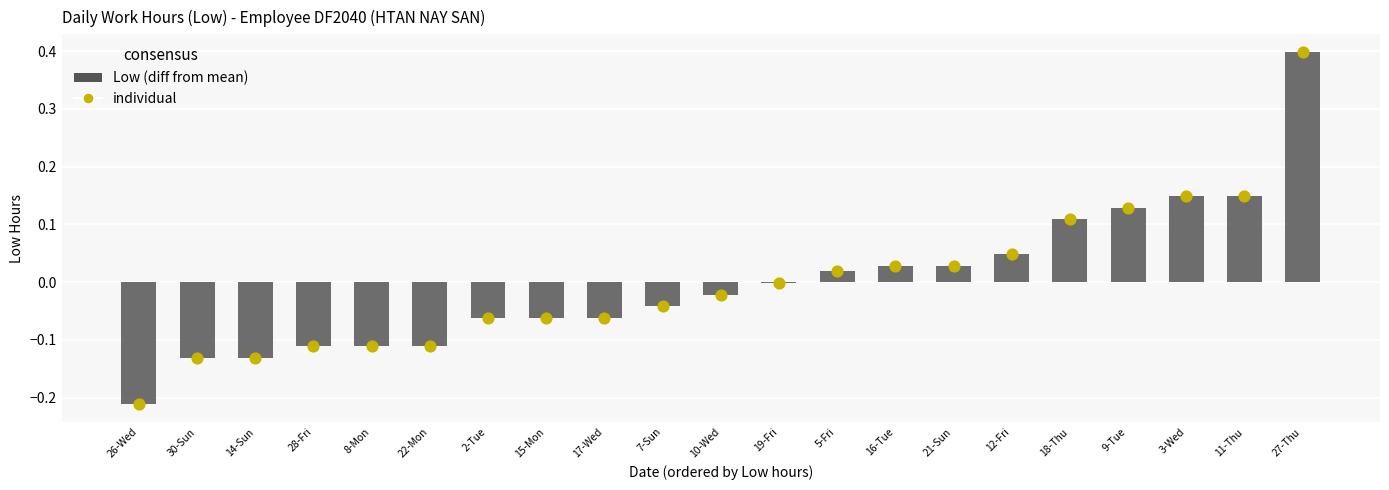

What is the total value across all series at 14-Sun?

-0.3